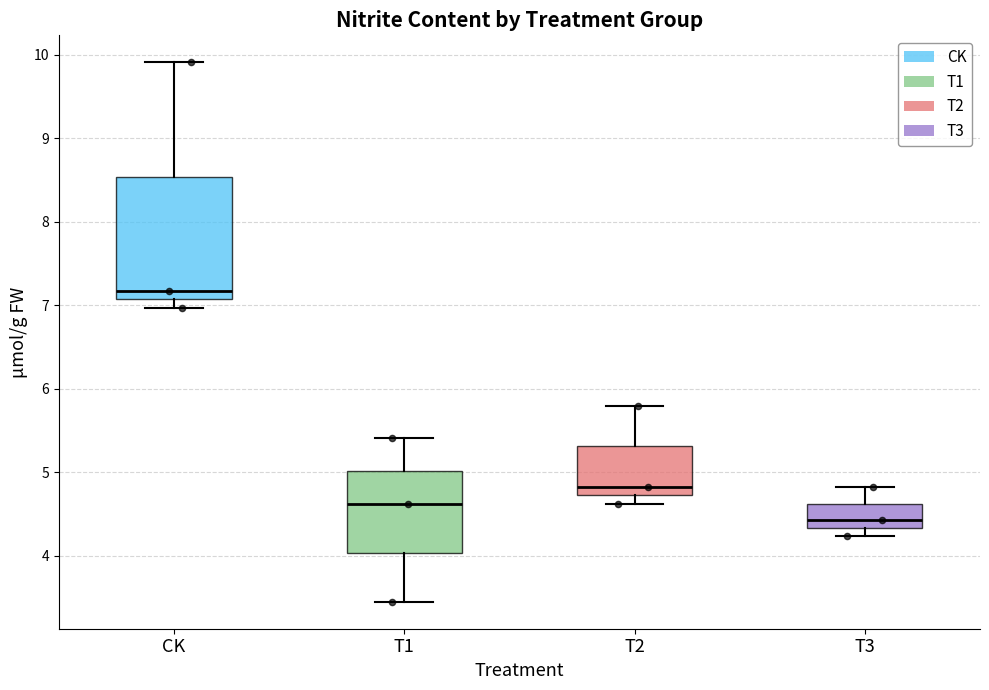

Comparing the boxes themselves (not the whiskers), which one is the tallest?

CK